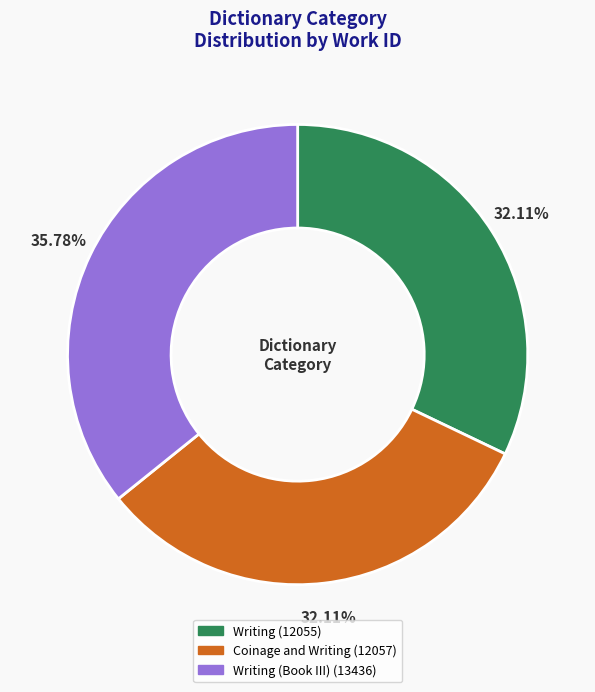

How many segments does this pie chart have?

3